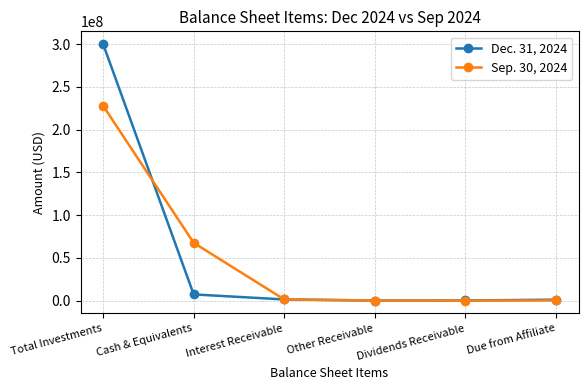

The Sep. 30, 2024 series shows 13893445 at Cash & Equivalents. True or false?

False